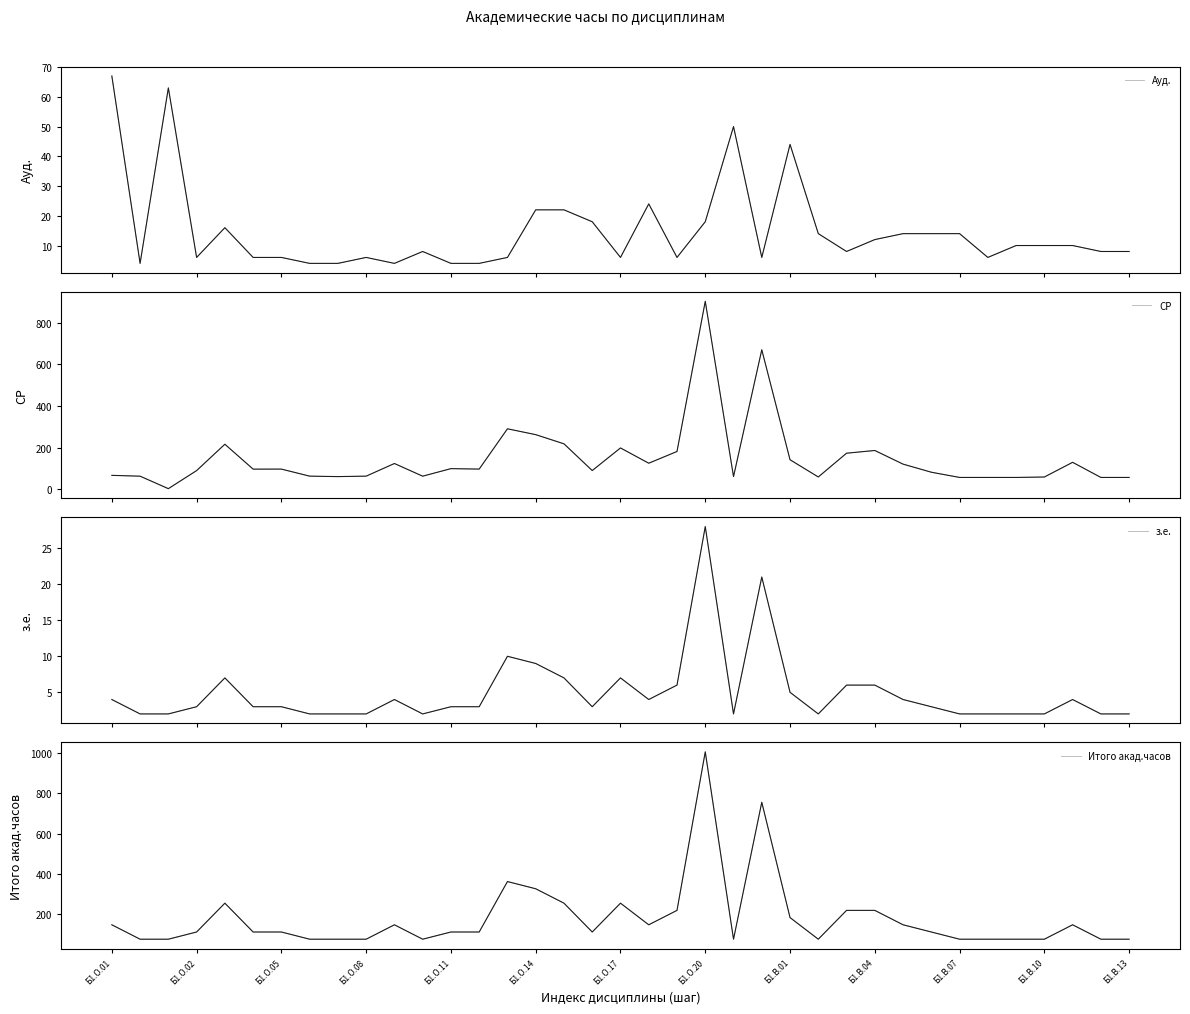

Count the number of data series in this chart.

4